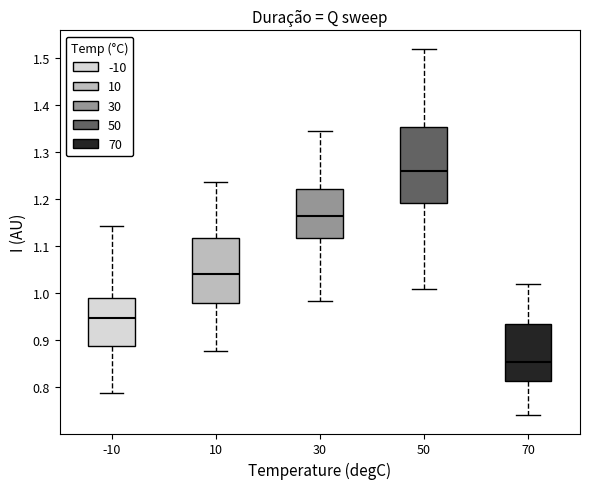

Where is the upper edge of the box at x = 10 on the y-axis? The values are not printed on the chart, so give them approximately, as read against the axis.

1.12